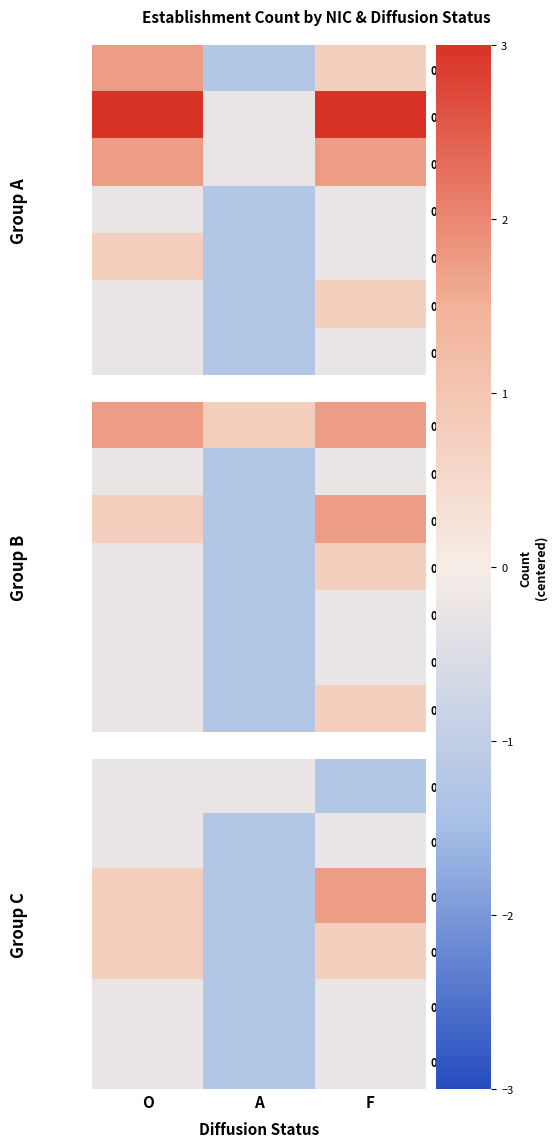

What is the difference between the second highest and minimum values in the 00038 series?

1.0